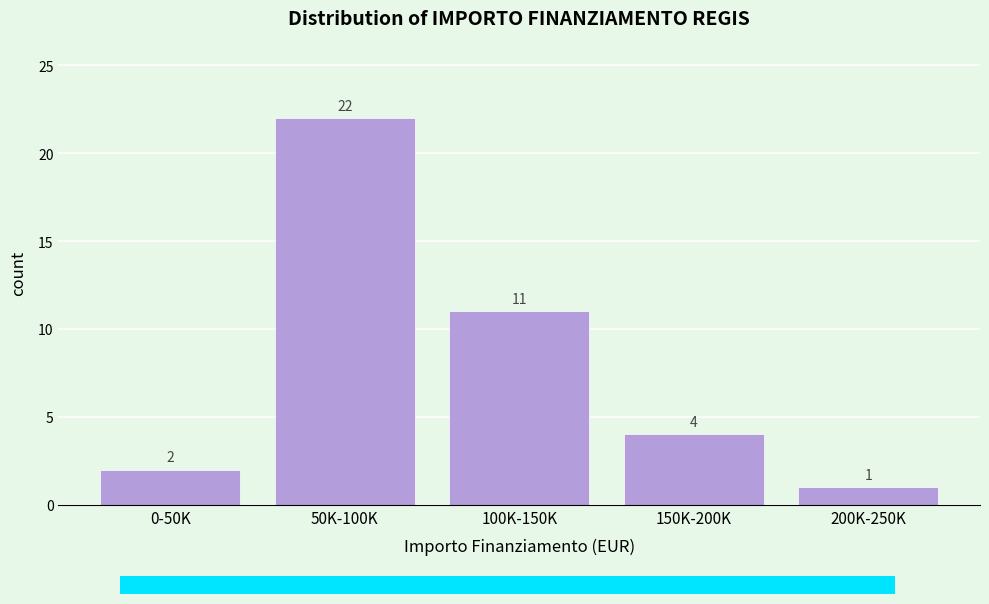

Reading left to right, list all the values displayed in this chart.

2	22	11	4	1